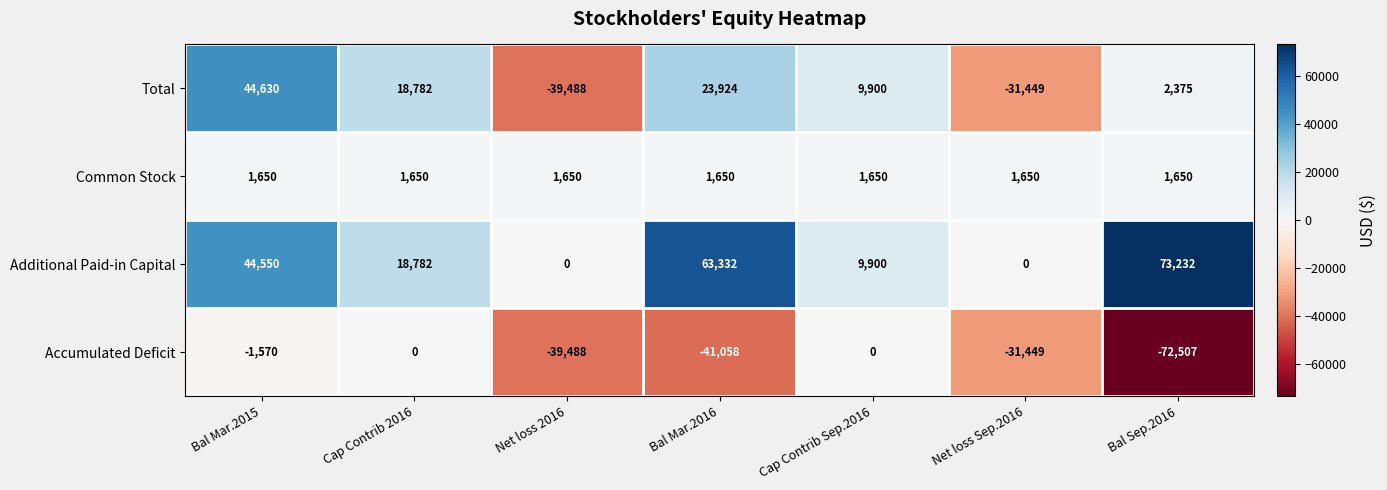

The Accumulated Deficit series shows -11539 at Net loss Sep.2016. True or false?

False